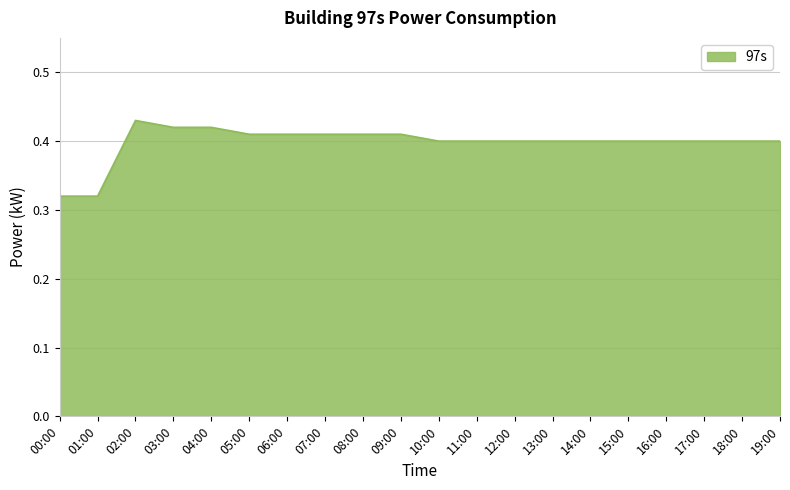

Does the chart display data point markers on the line(s)?

No